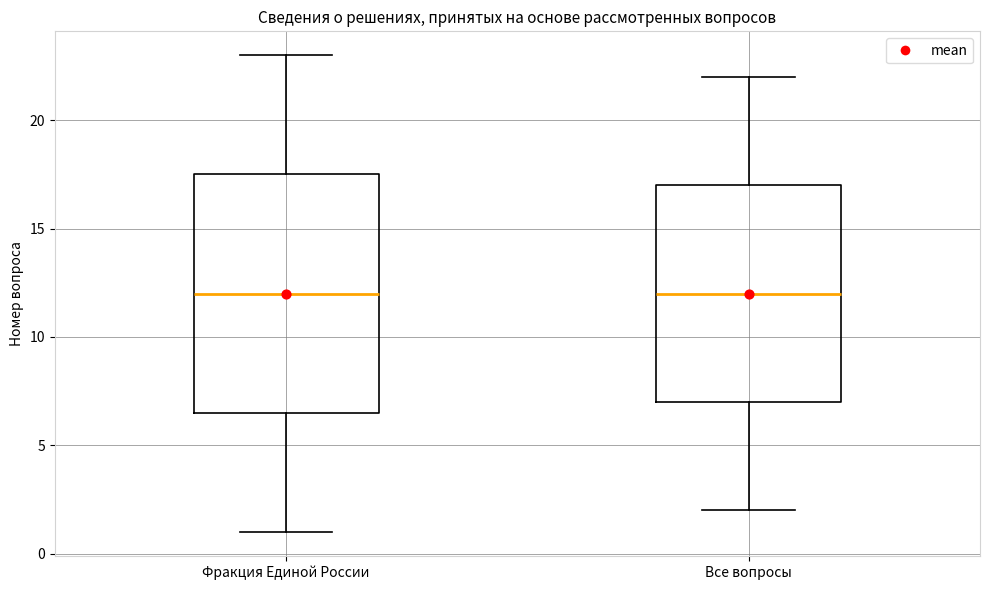

Which box is the tallest, from its lower edge to its upper edge?

Фракция Единой России